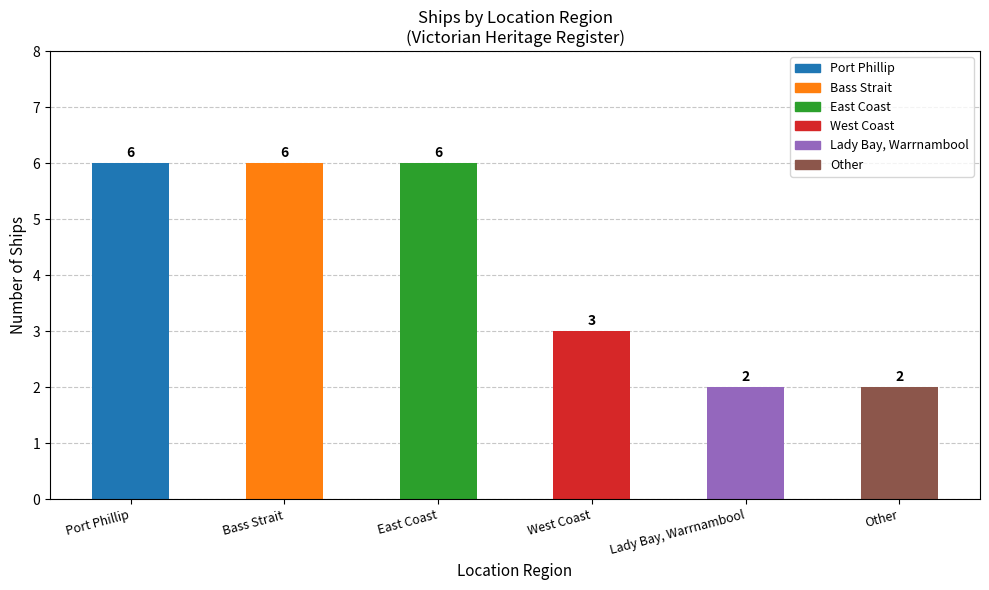

Reading left to right, transcribe all the data shown in this chart.

Port Phillip=6	Bass Strait=6	East Coast=6	West Coast=3	Lady Bay, Warrnambool=2	Other=2